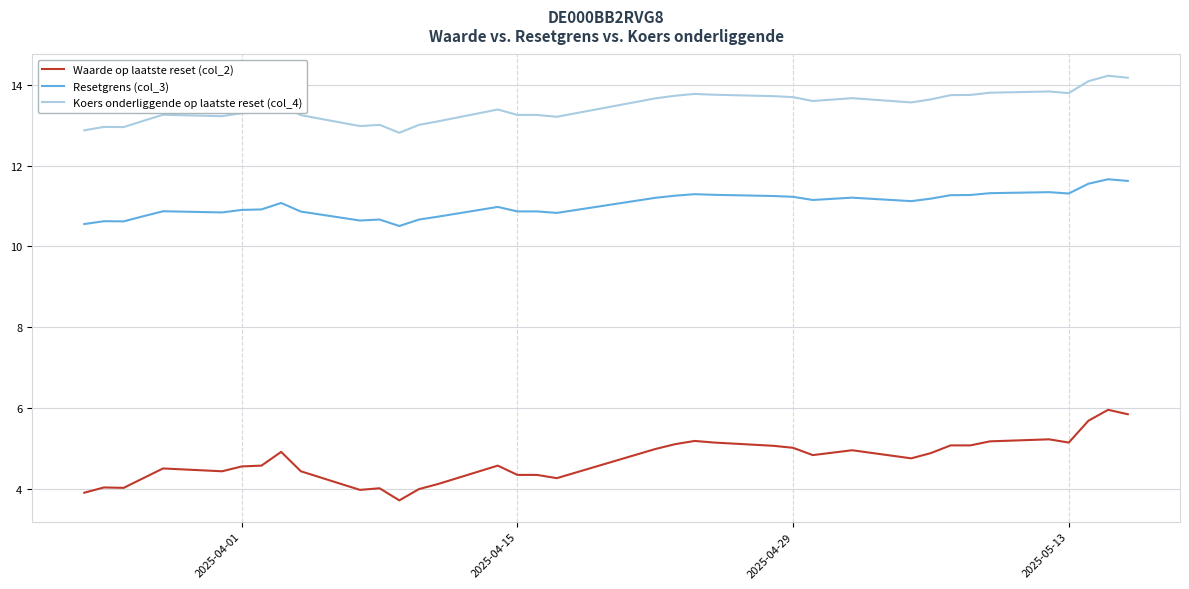

Rank the series by their maximum value, from lowest to highest.

Waarde op laatste reset (col_2), Resetgrens (col_3), Koers onderliggende op laatste reset (col_4)